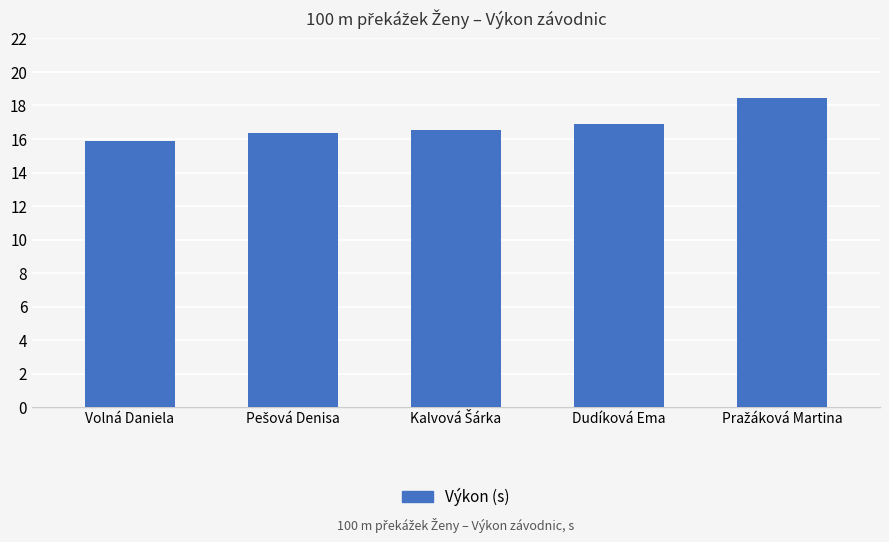

What is the difference between the maximum and minimum values?

2.5